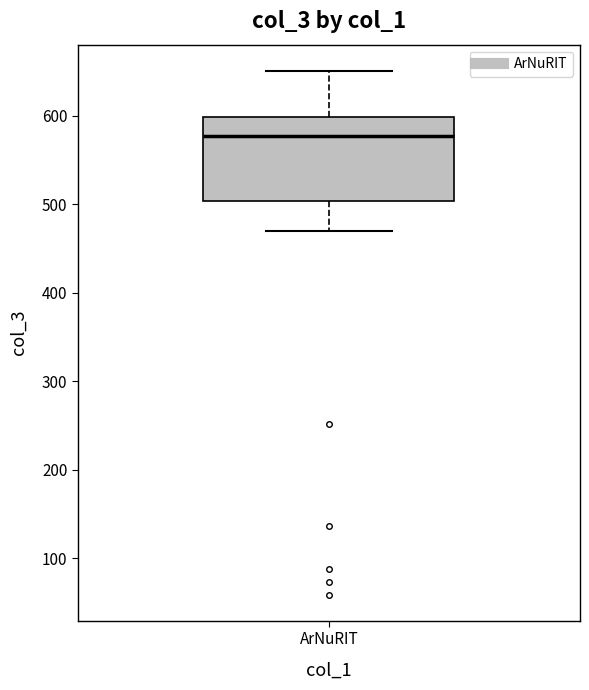

Read this box plot against the y-axis: the position of the median line, the range covered by the box, and the ends of both whiskers. The values are not printed on the chart, so give them approximately, as read against the axis.

median 580, box 500 to 600, whiskers 470 to 650